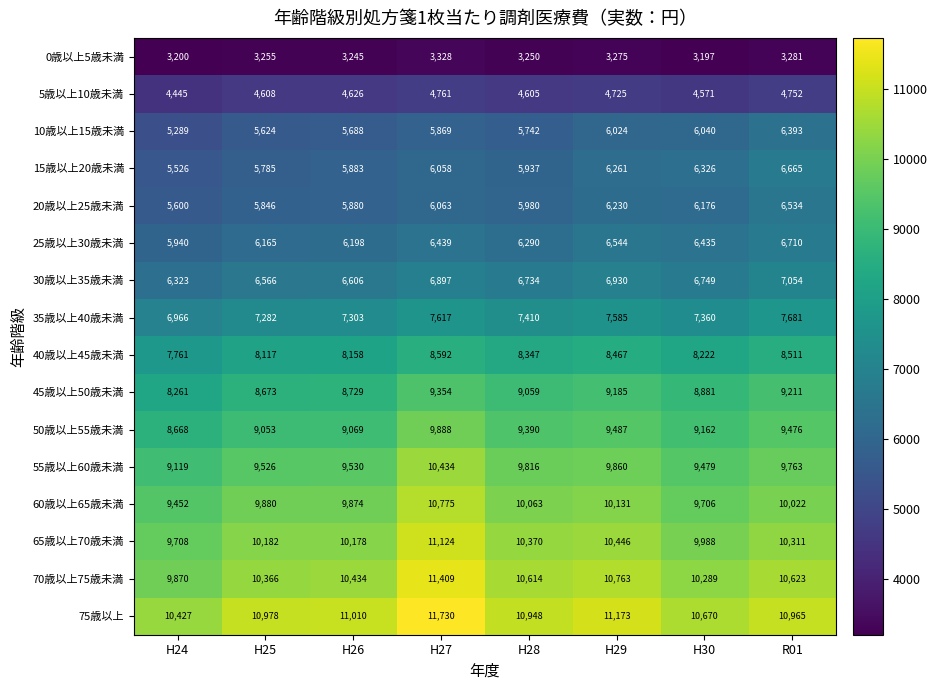

Where does the 55歳以上60歳未満 series first go above 9763?

H27